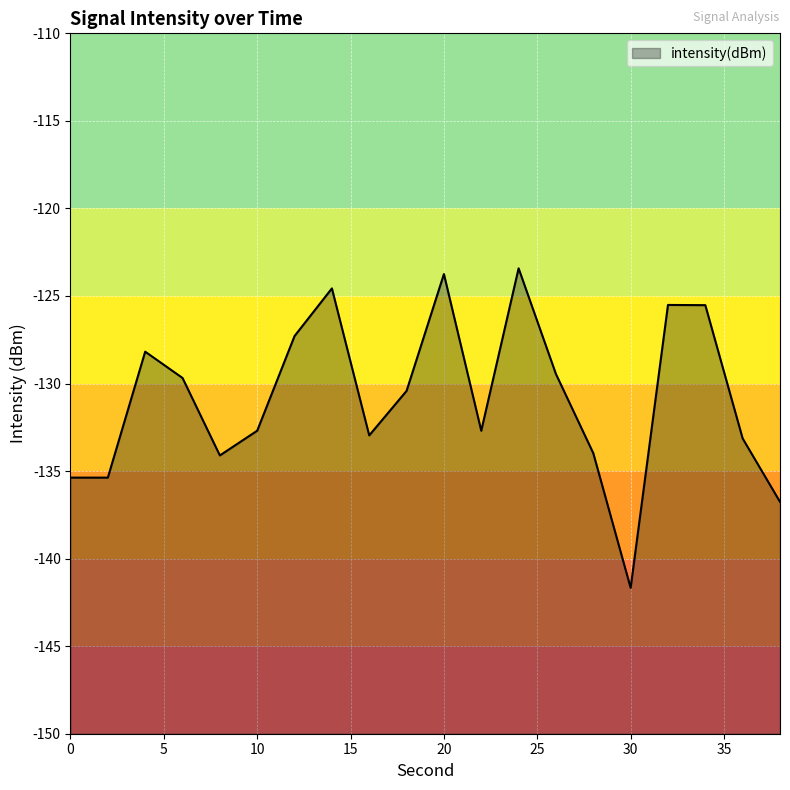

Count the number of categories in the chart.

20